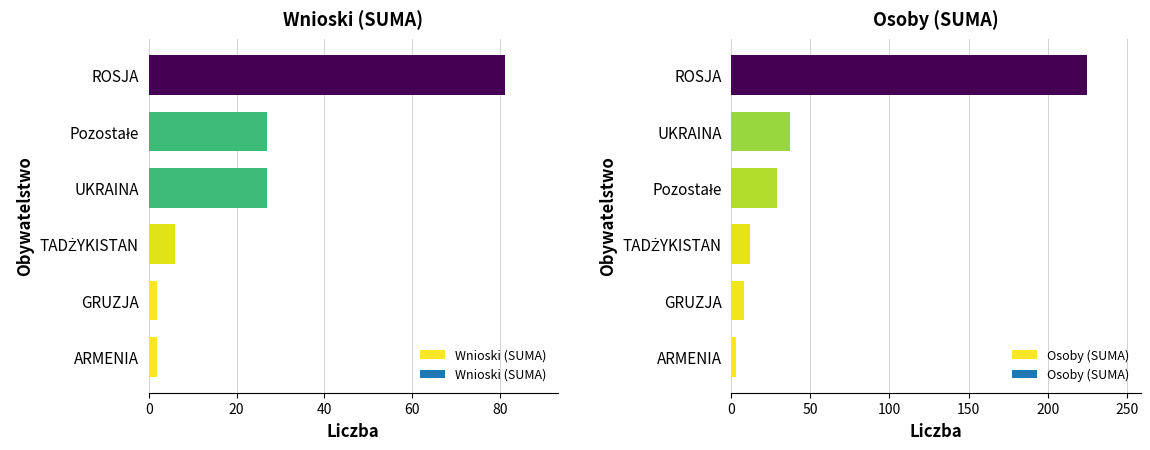

What is the highest value of the Osoby (SUMA) series?

225